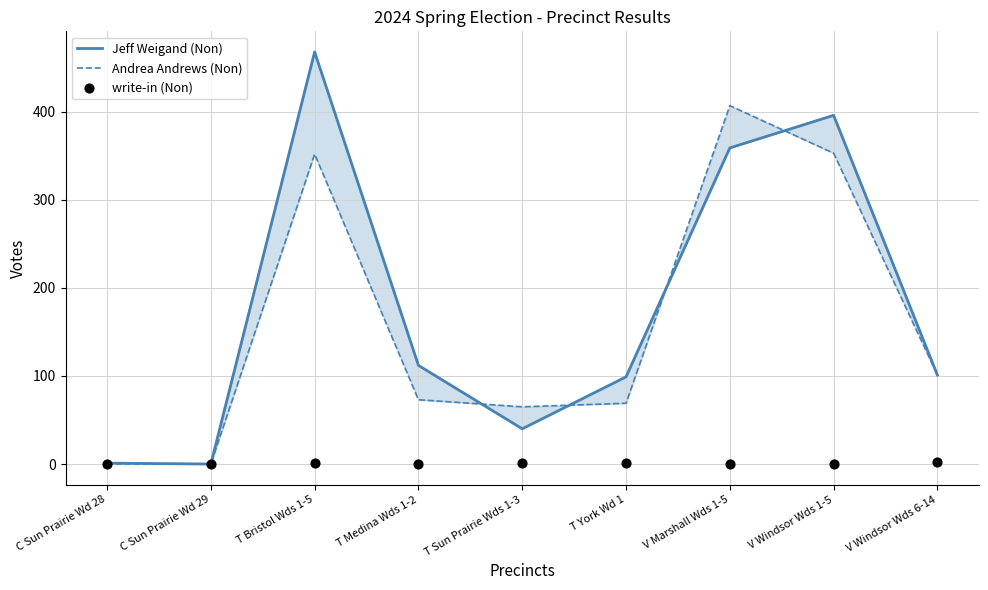

Which series contains the highest Y value?

Jeff Weigand (Non)